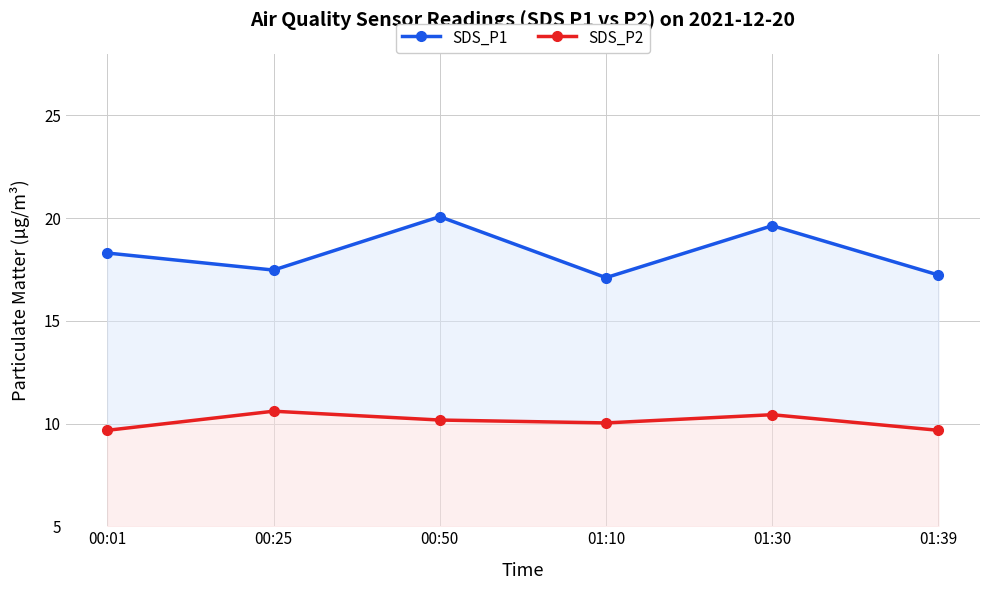

True or false: SDS_P2 and SDS_P1 cross at least once.

False